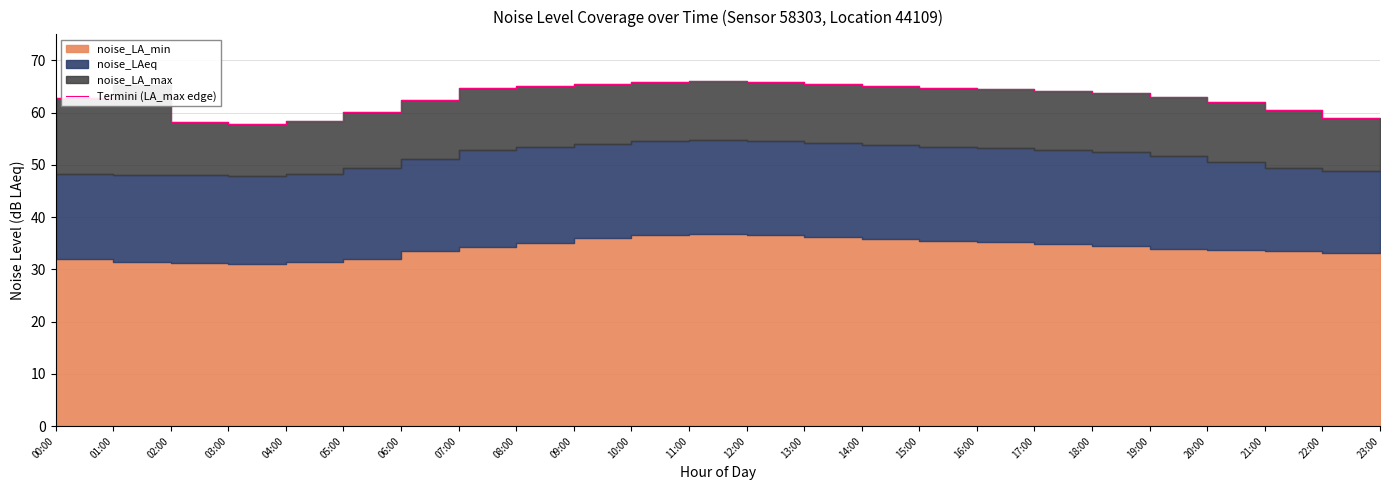

How many lines are shown in the chart?

1